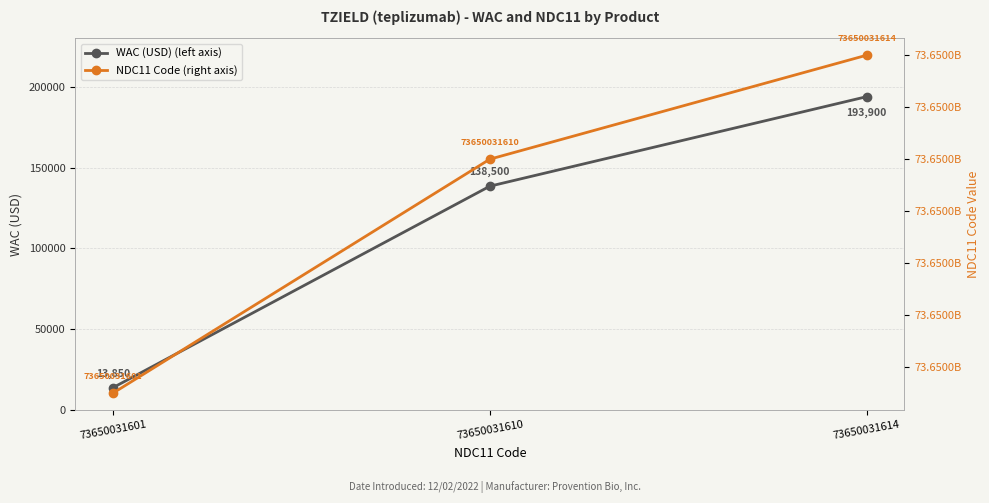

Does the chart have visible grid lines?

Yes